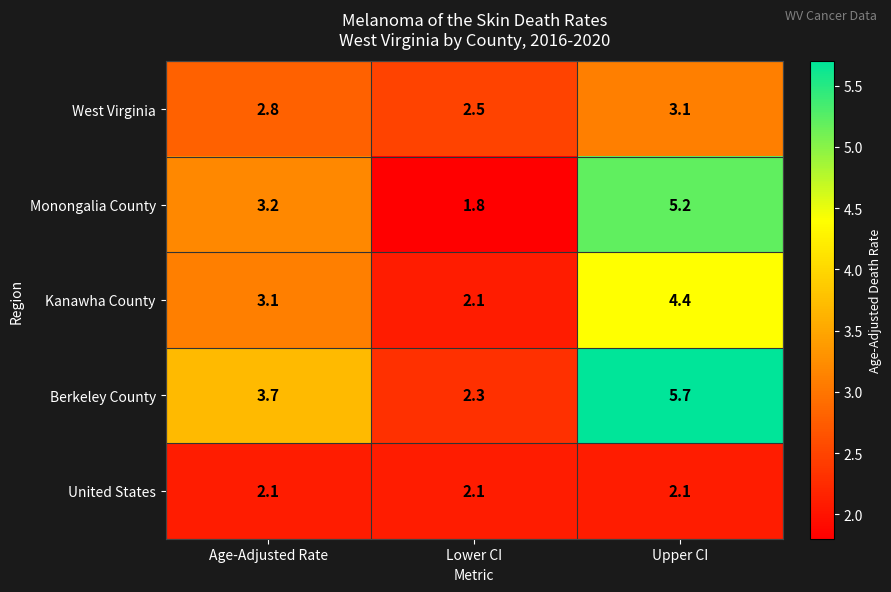

At which label does Berkeley County reach its peak?

Upper CI